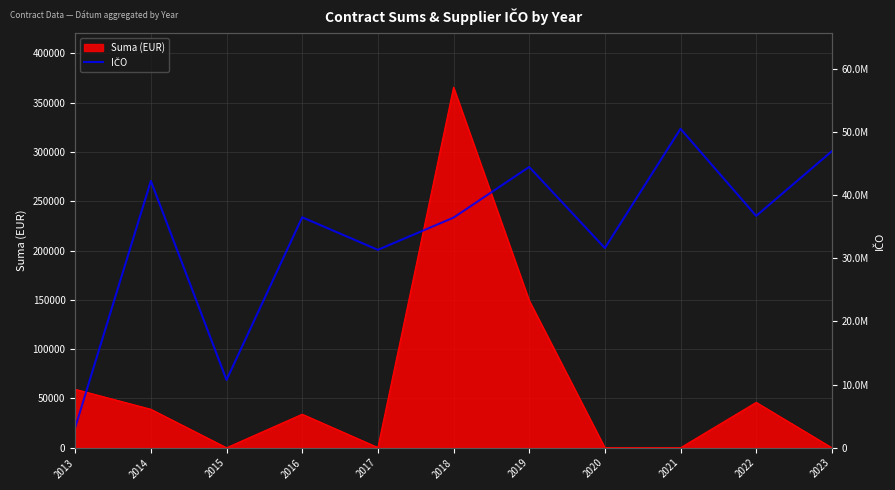

How many values are below 36507881?

5